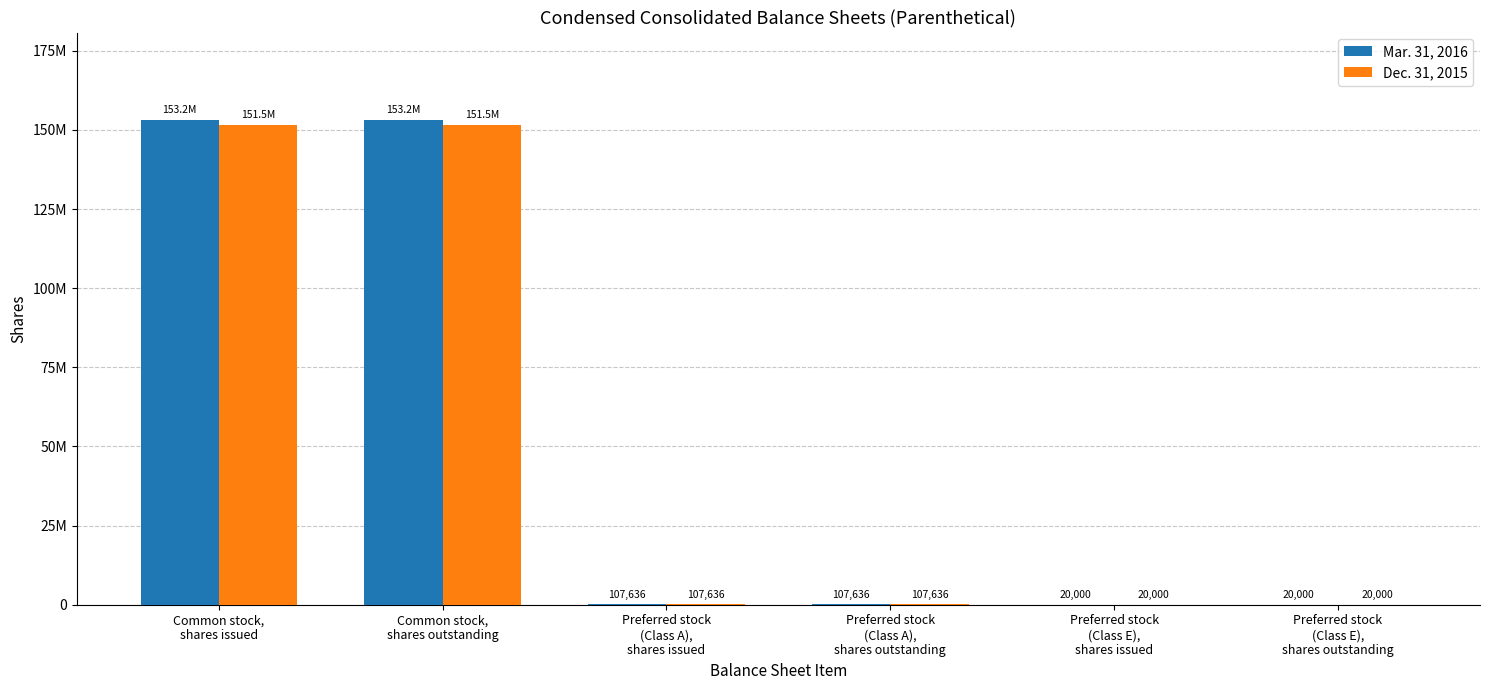

List the labels in order of Dec. 31, 2015 value, smallest first.

Preferred stock
(Class E),
shares issued, Preferred stock
(Class E),
shares outstanding, Preferred stock
(Class A),
shares issued, Preferred stock
(Class A),
shares outstanding, Common stock,
shares issued, Common stock,
shares outstanding